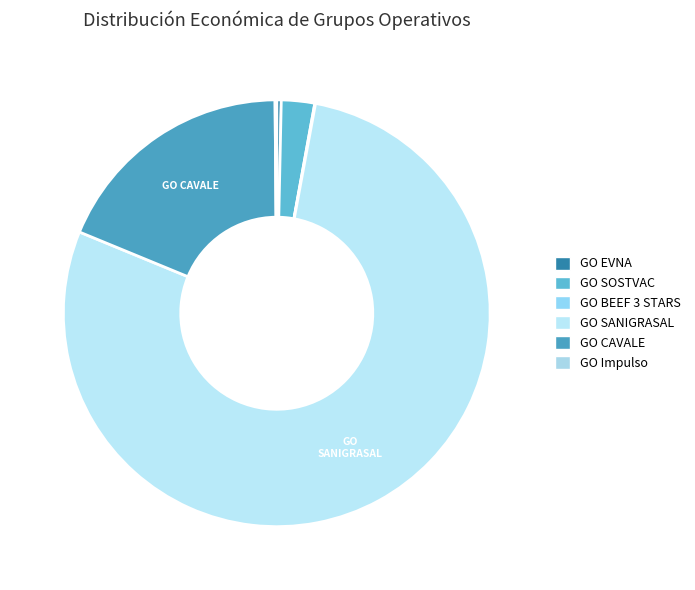

Combined, do GO EVNA and GO SOSTVAC account for over 50%?

No